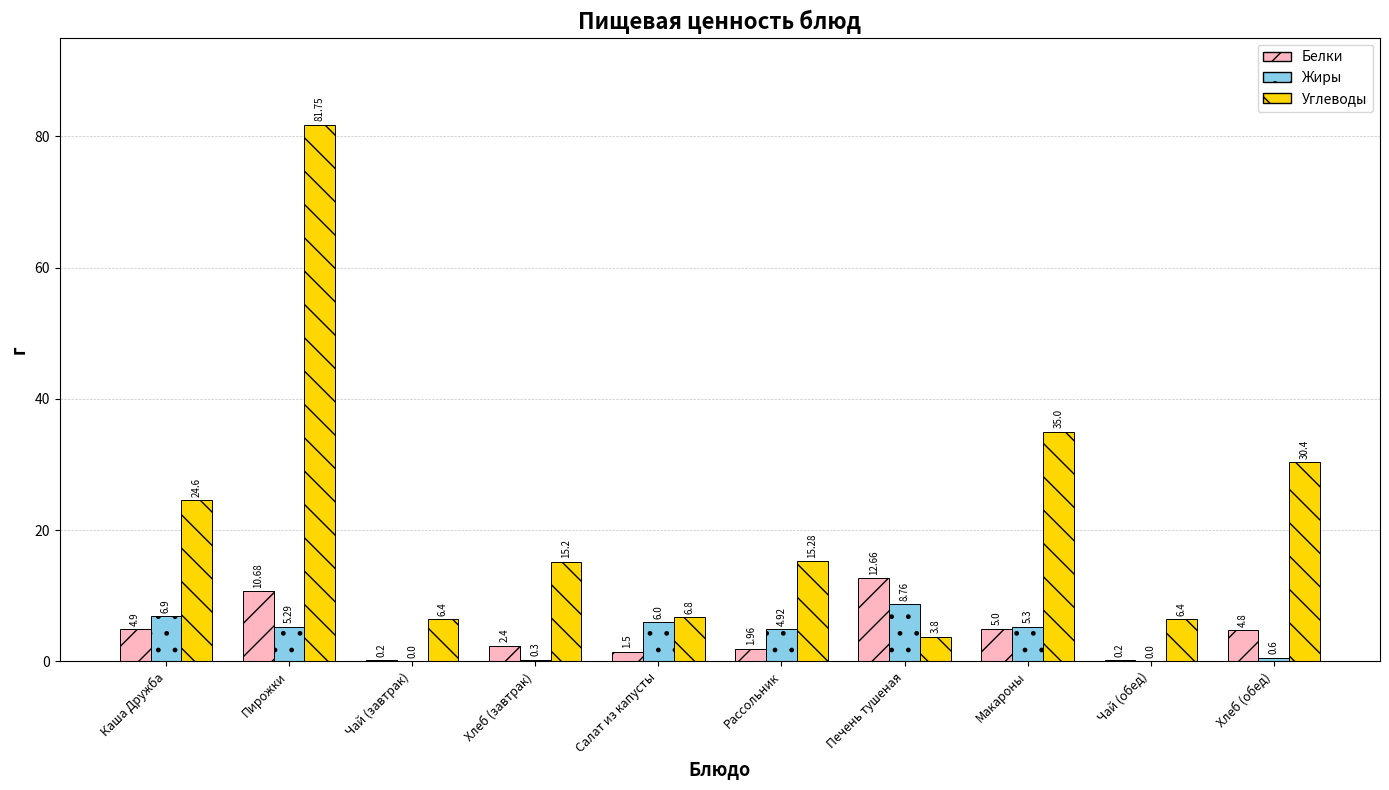

How many values in the Углеводы series exceed 15?

6